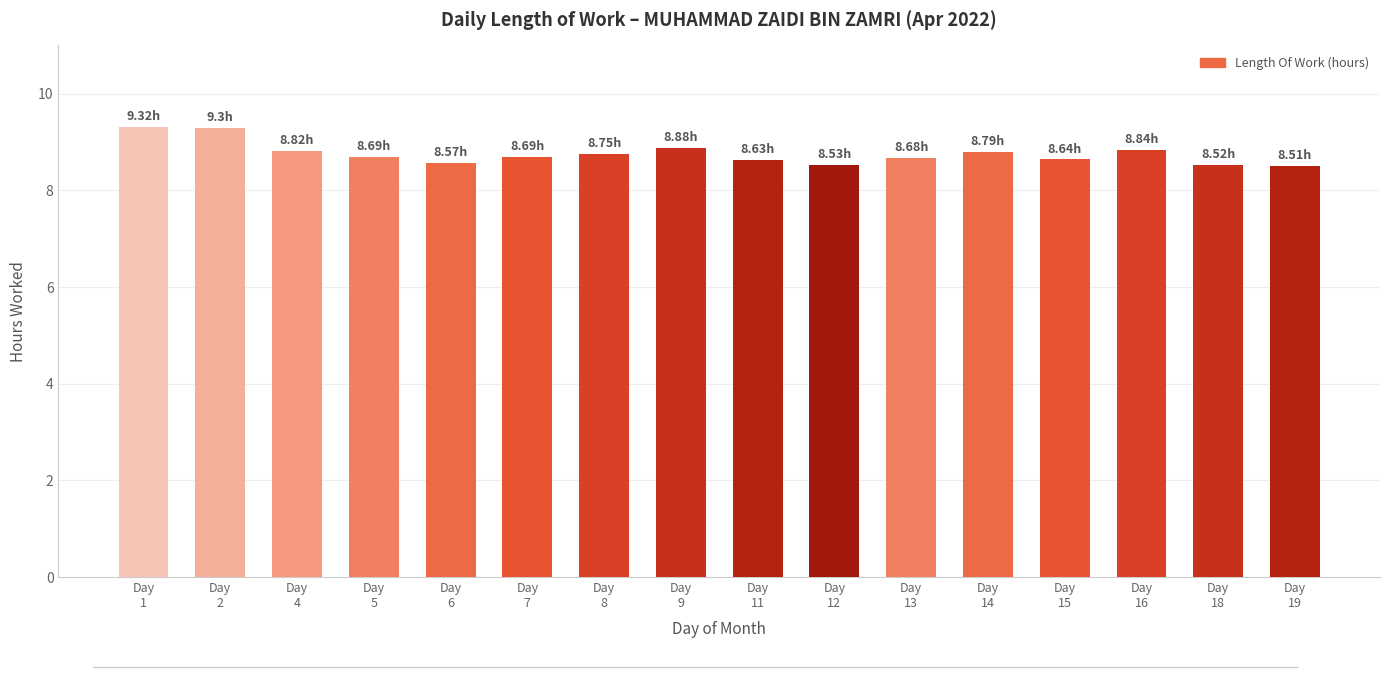

What is the difference between the maximum and second lowest values?

0.8